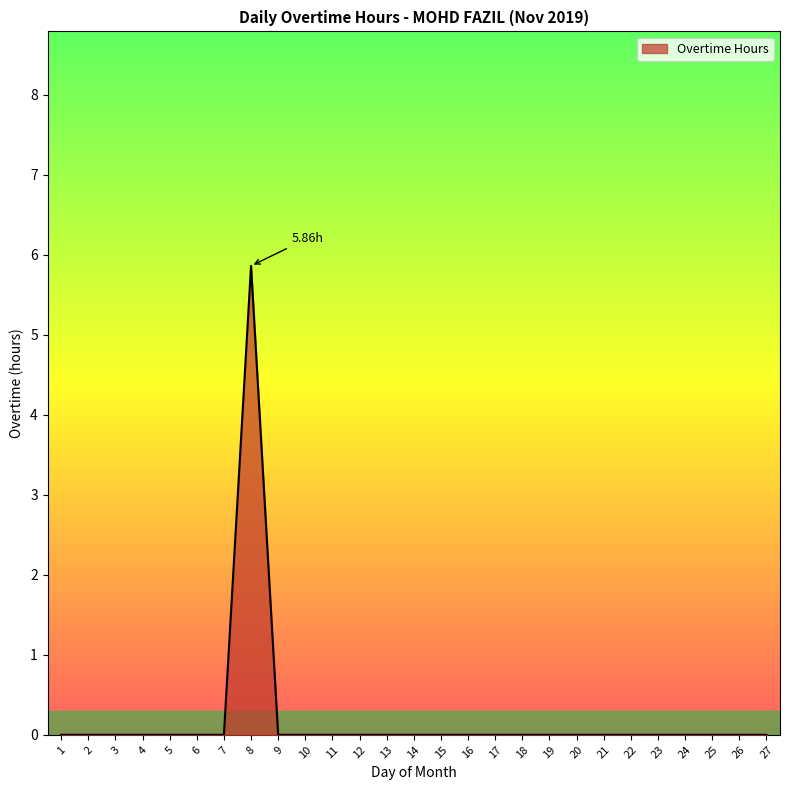

Which category has the highest value across all series?

8